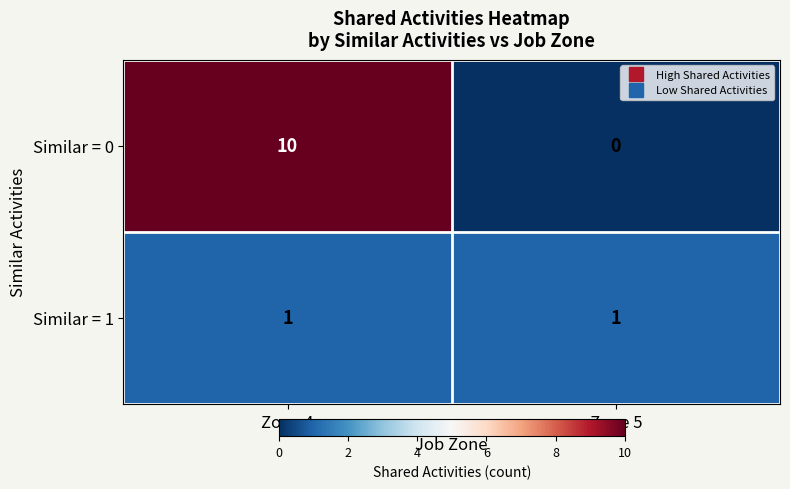

The value of Similar = 0 at Zone 5 is 6. True or false?

False